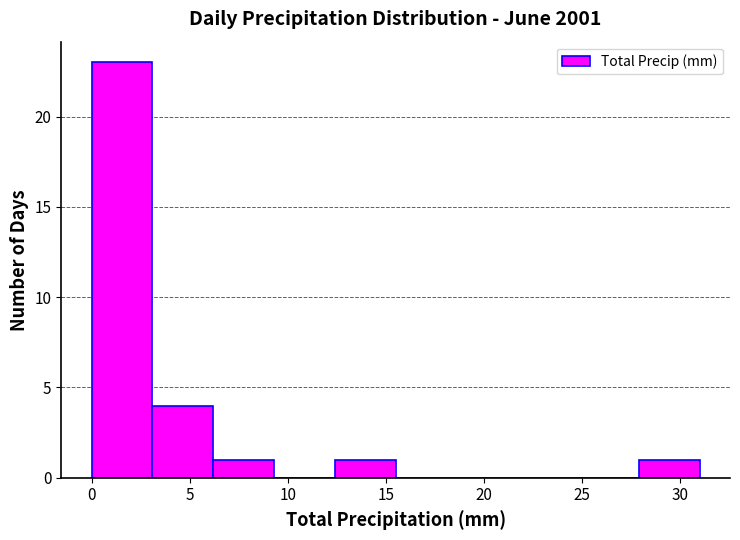

Reading left to right, list every bar in this chart as the range it spans on the x-axis followed by its height. Neither the bar edges nor the heights are printed on the chart, so give them approximately, as read against the axes.

0.0 to 3.1: 23
3.1 to 6.2: 4
6.2 to 9.3: 1
9.3 to 12.4: 0
12.4 to 15.5: 1
15.5 to 18.6: 0
18.6 to 21.7: 0
21.7 to 24.8: 0
24.8 to 27.9: 0
27.9 to 31.0: 1